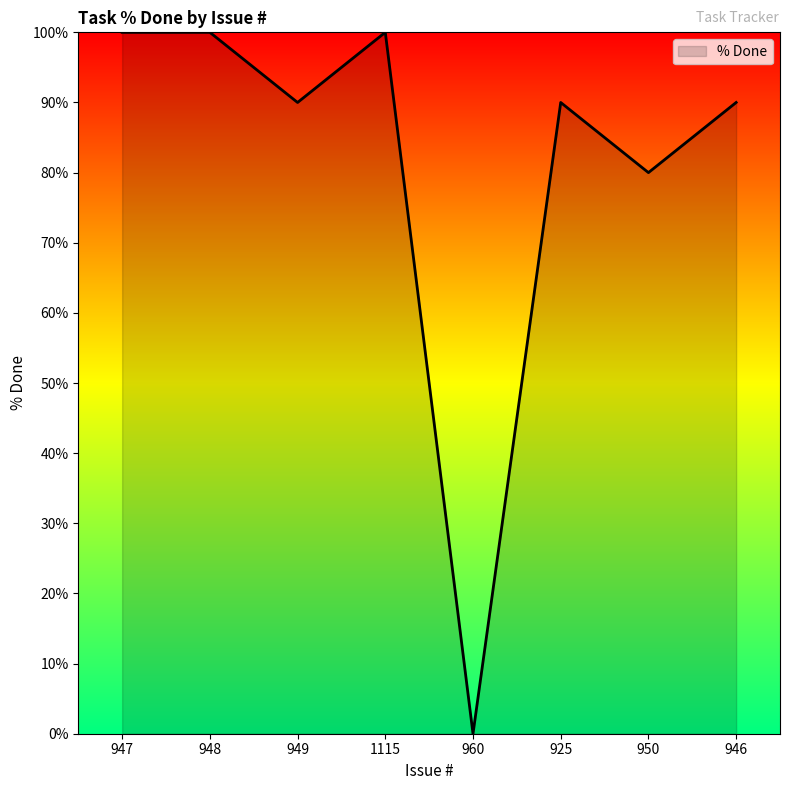

Where is the first local minimum?

949